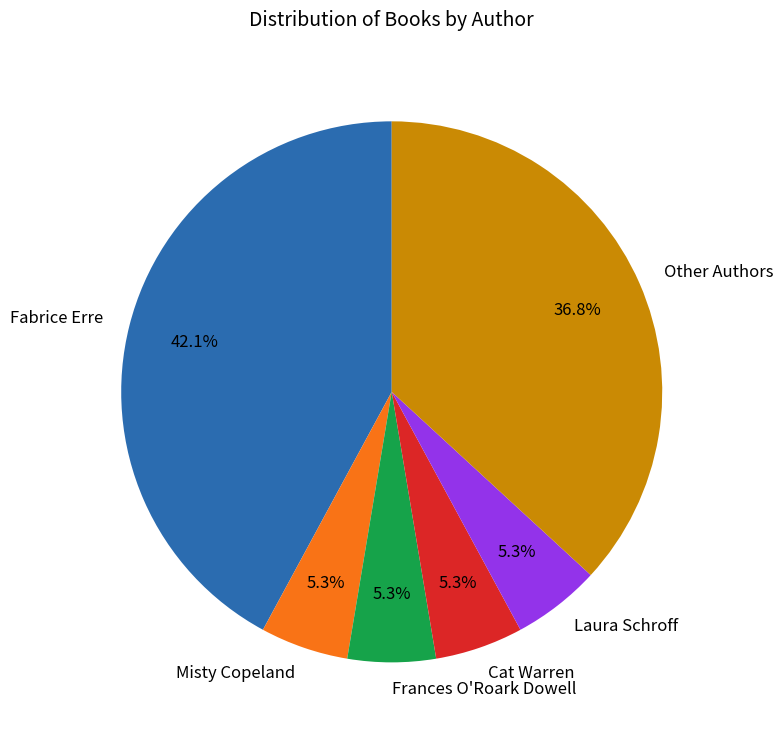

What is the largest slice in the pie chart?

Fabrice Erre